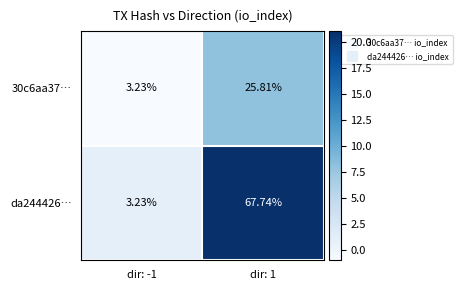

Is the value of da244426… at dir: 1 greater than the value of 30c6aa37… at dir: 1?

Yes